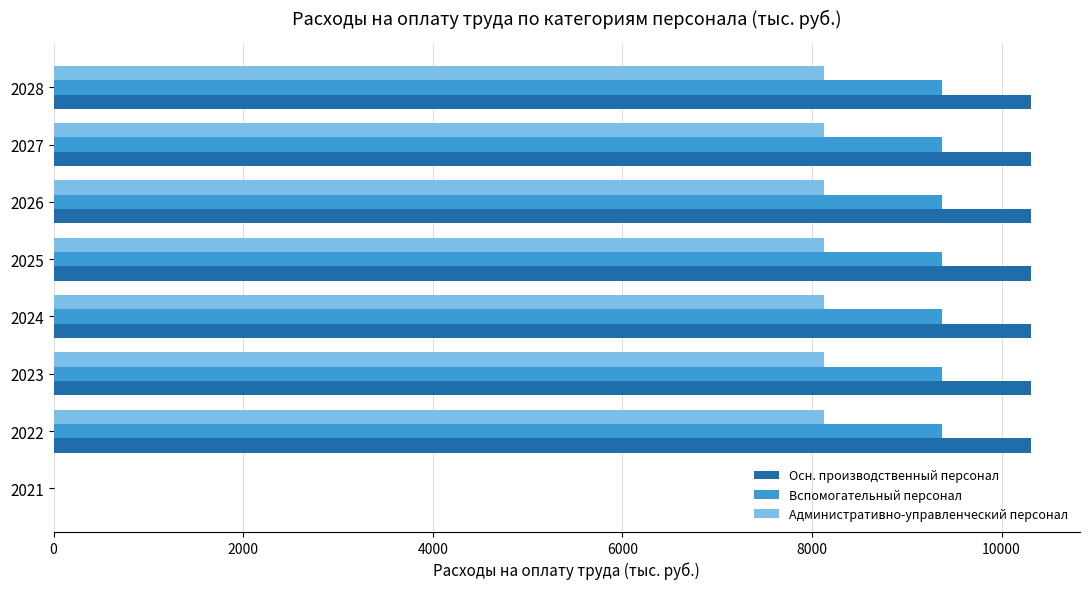

Is it true that Административно-управленческий персонал equals 8124.5 at 2022?

True